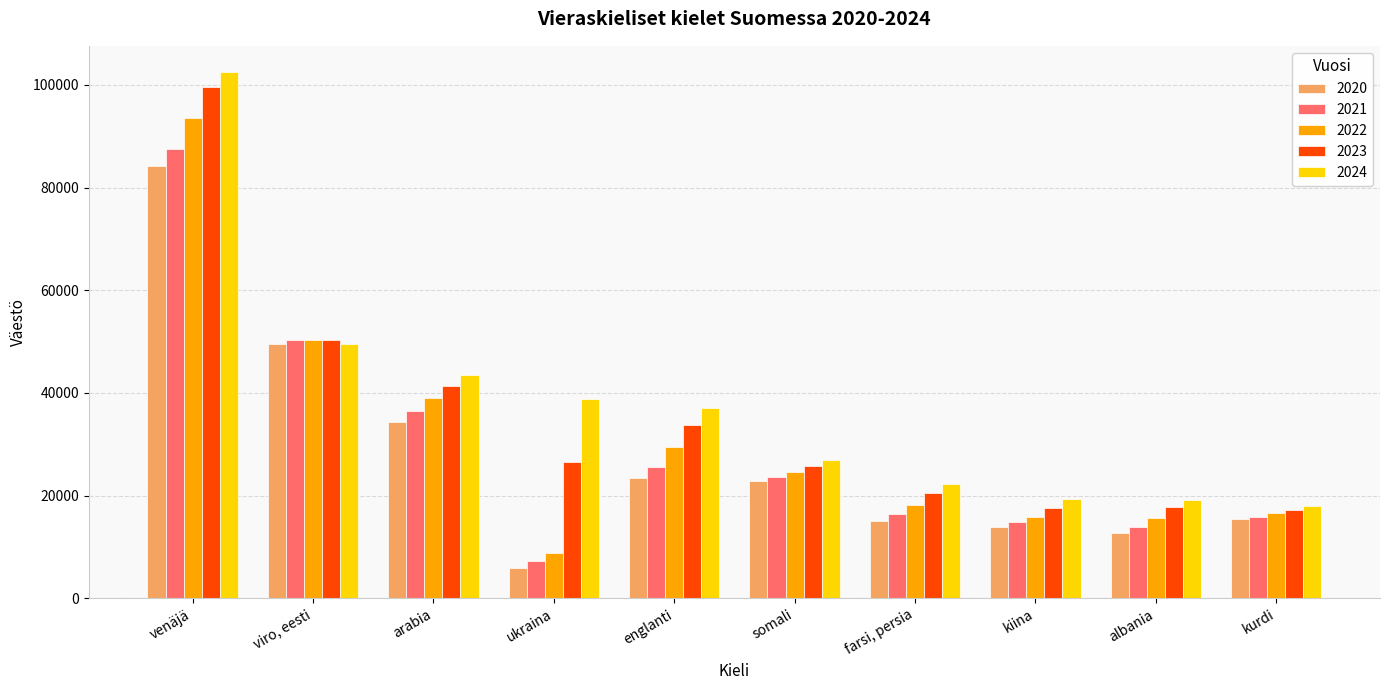

At which label does 2020 first exceed 22794?

venäjä